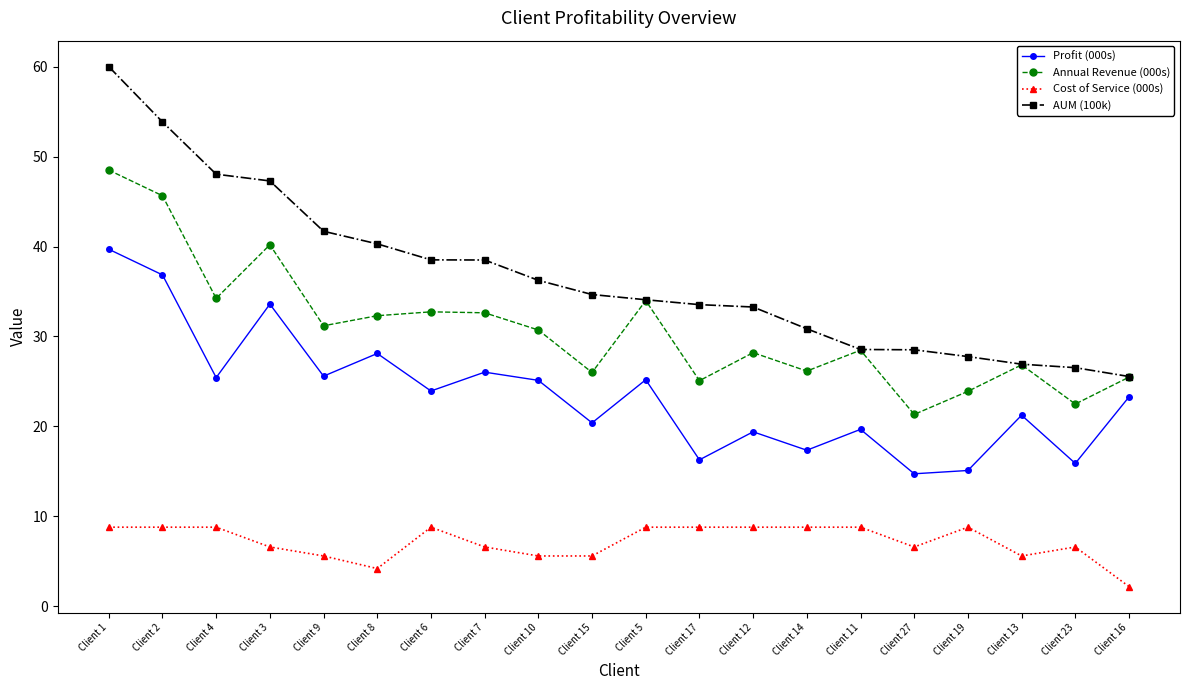

What is the difference between the maximum and minimum values in the AUM (100k) series?

34.4